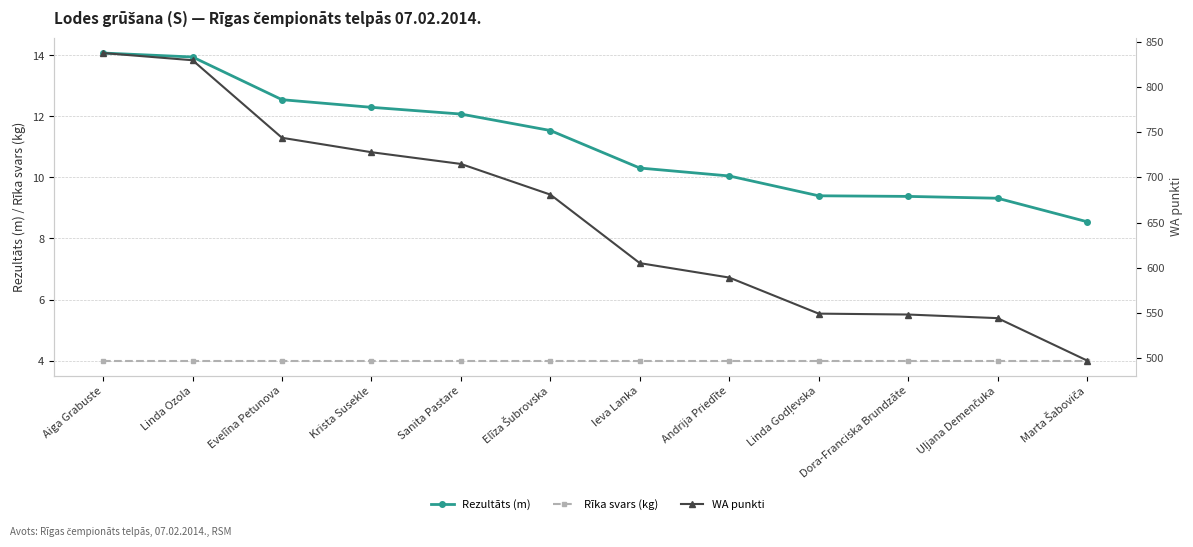

Is the value of WA punkti at Dora-Franciska Brundzāte greater than the value of Rezultāts (m) at Evelīna Petunova?

Yes